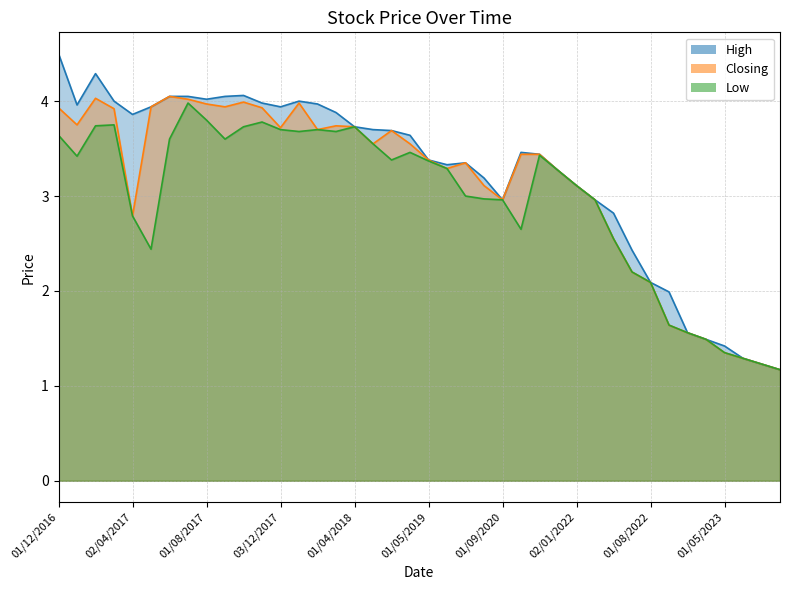

True or false: Closing has more than 0 points higher than both neighbors.

True